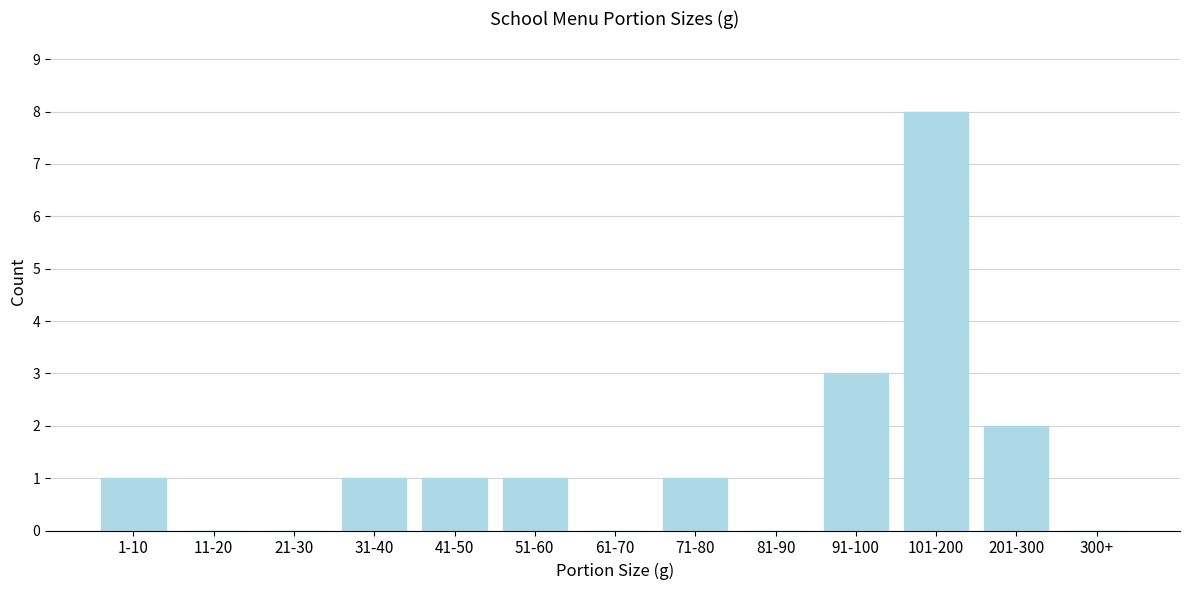

Reading left to right, list all the values displayed in this chart.

1-10=1	11-20=0	21-30=0	31-40=1	41-50=1	51-60=1	61-70=0	71-80=1	81-90=0	91-100=3	101-200=8	201-300=2	300+=0